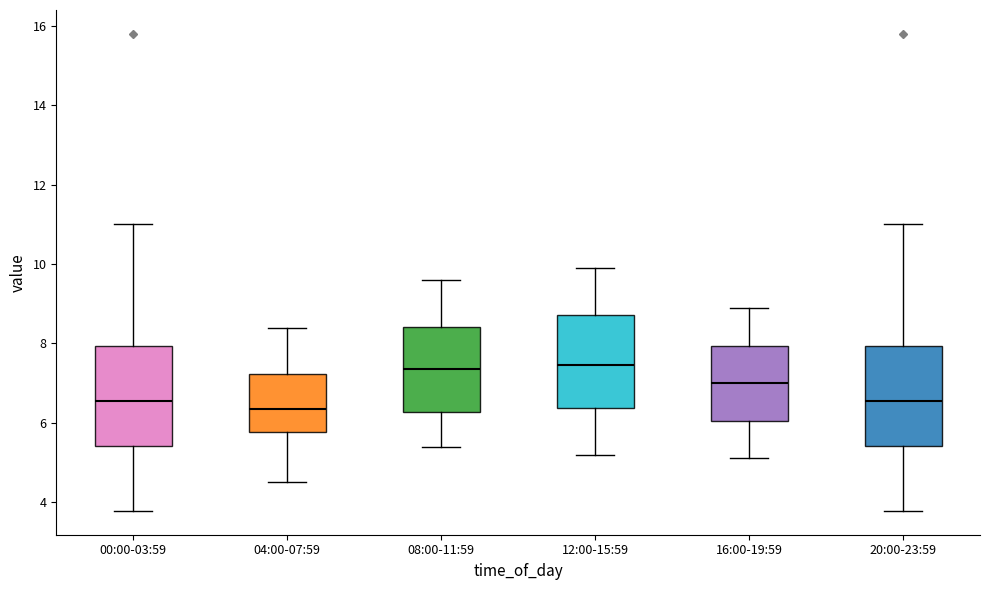

Reading left to right, transcribe this box plot: for each box, give where its median line is, the range the box spans, and where its two whiskers end, as read against the y-axis. The values are not printed on the chart, so give them approximately, as read against the axis.

00:00-03:59: median 6.6, box 5.4 to 8.0, whiskers 3.8 to 11.0
04:00-07:59: median 6.4, box 5.8 to 7.2, whiskers 4.6 to 8.4
08:00-11:59: median 7.4, box 6.2 to 8.4, whiskers 5.4 to 9.6
12:00-15:59: median 7.4, box 6.4 to 8.8, whiskers 5.2 to 10.0
16:00-19:59: median 7.0, box 6.0 to 8.0, whiskers 5.2 to 9.0
20:00-23:59: median 6.6, box 5.4 to 8.0, whiskers 3.8 to 11.0